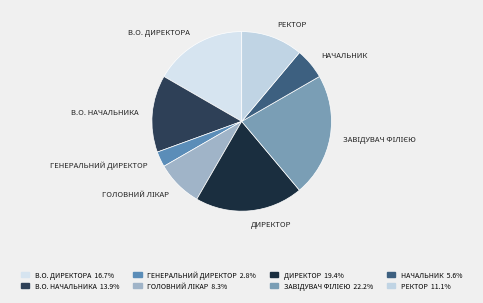

Does any single category account for the majority?

No